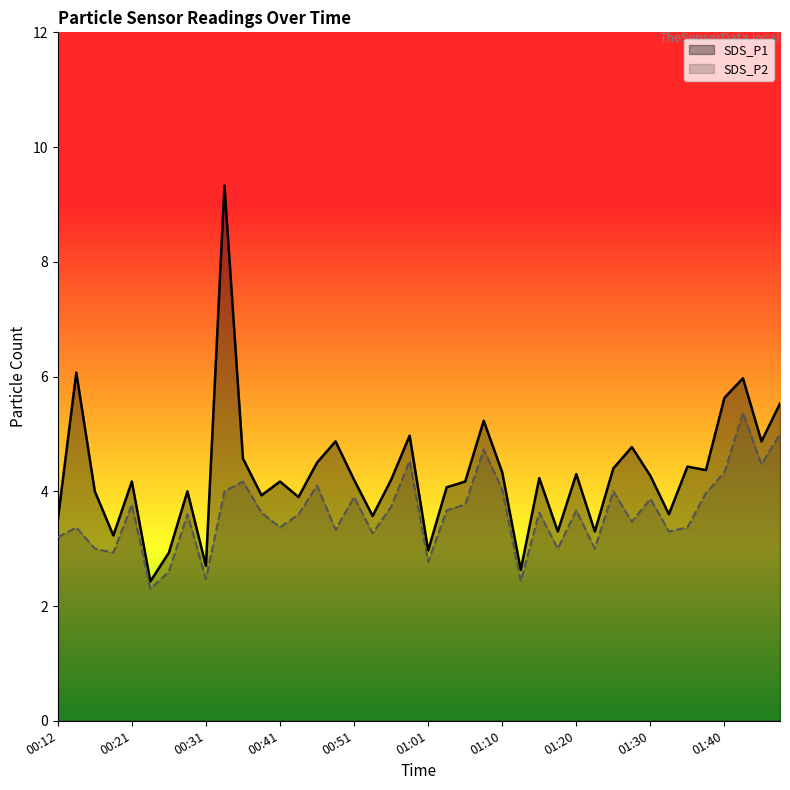

At 01:10, list the series in order from smallest to largest.

SDS_P2, SDS_P1